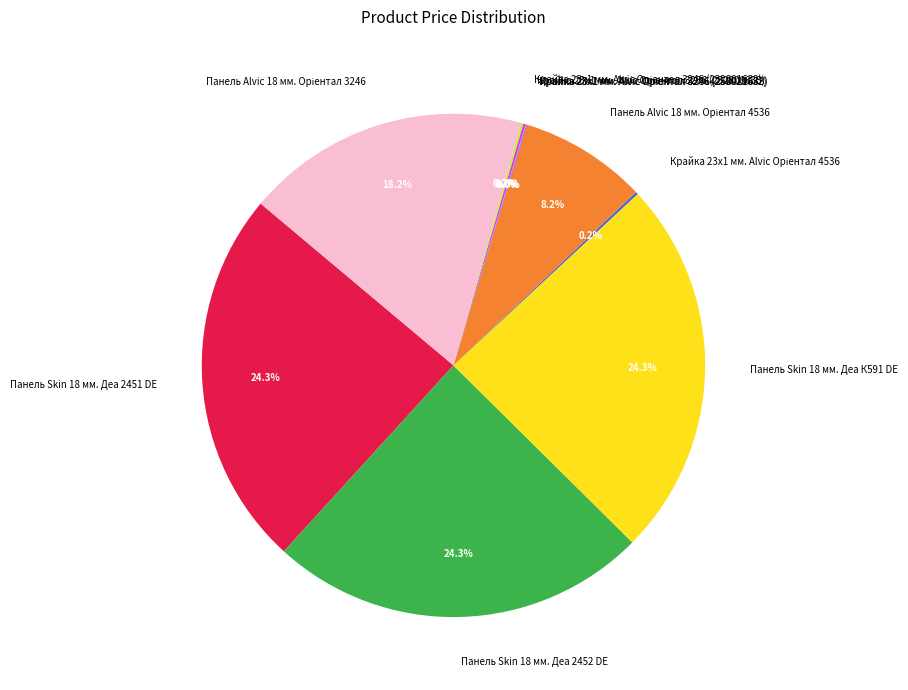

Do Панель Skin 18 мм. Деа 2451 DE and Панель Skin 18 мм. Деа 2452 DE together represent more than half of the pie?

No